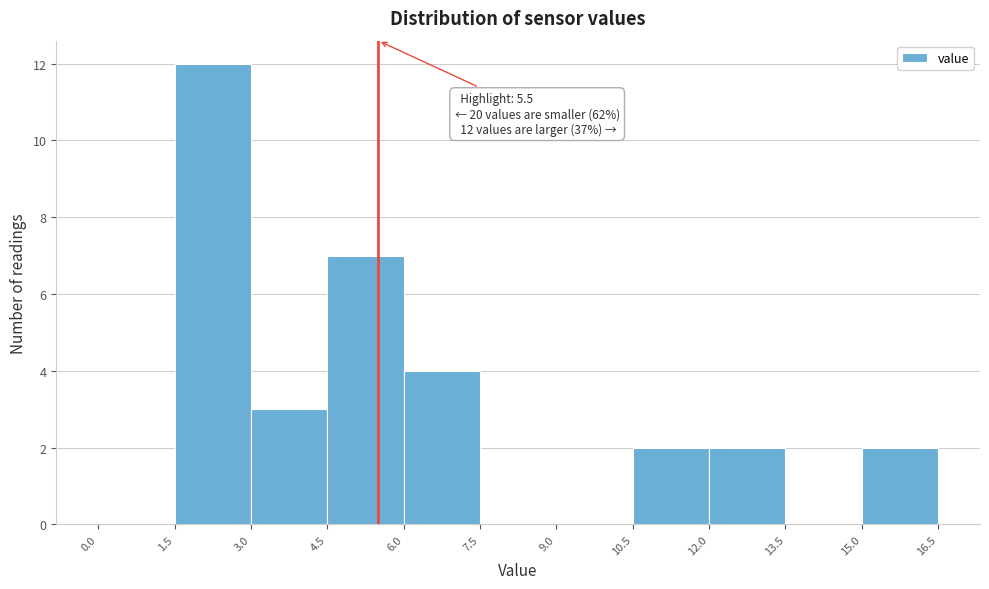

Over which range of the x-axis is the bar tallest?

1.5 to 3.0